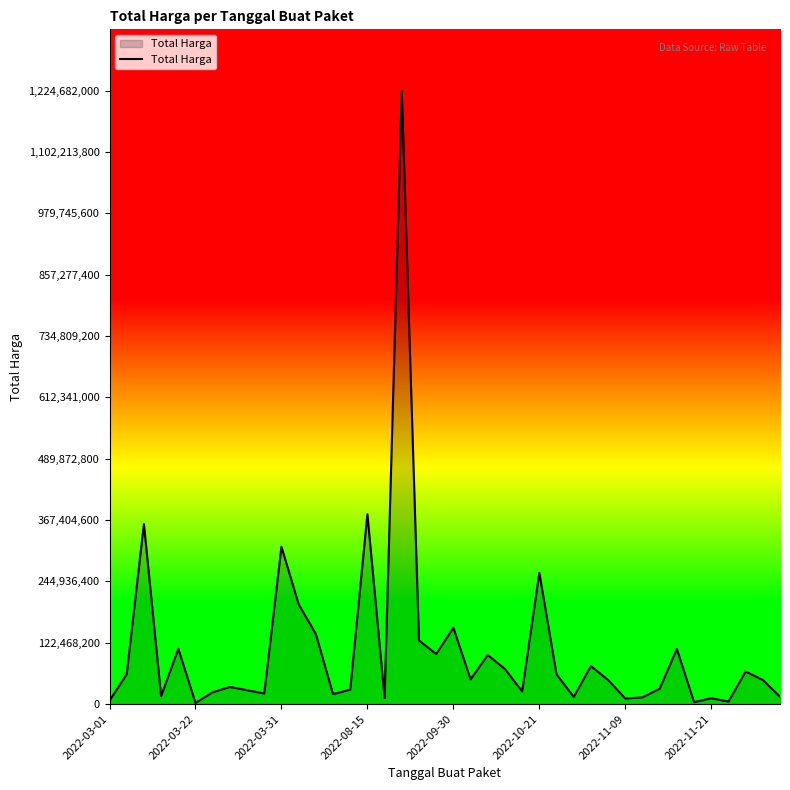

What is the greatest value displayed?

1224682000